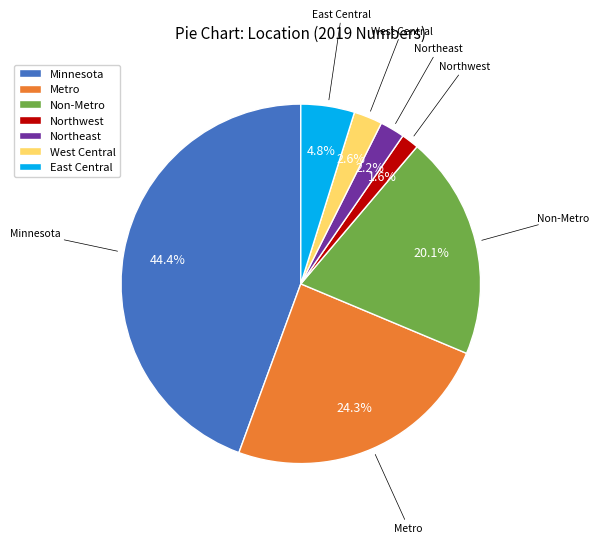

Does East Central represent more than half of the total?

No